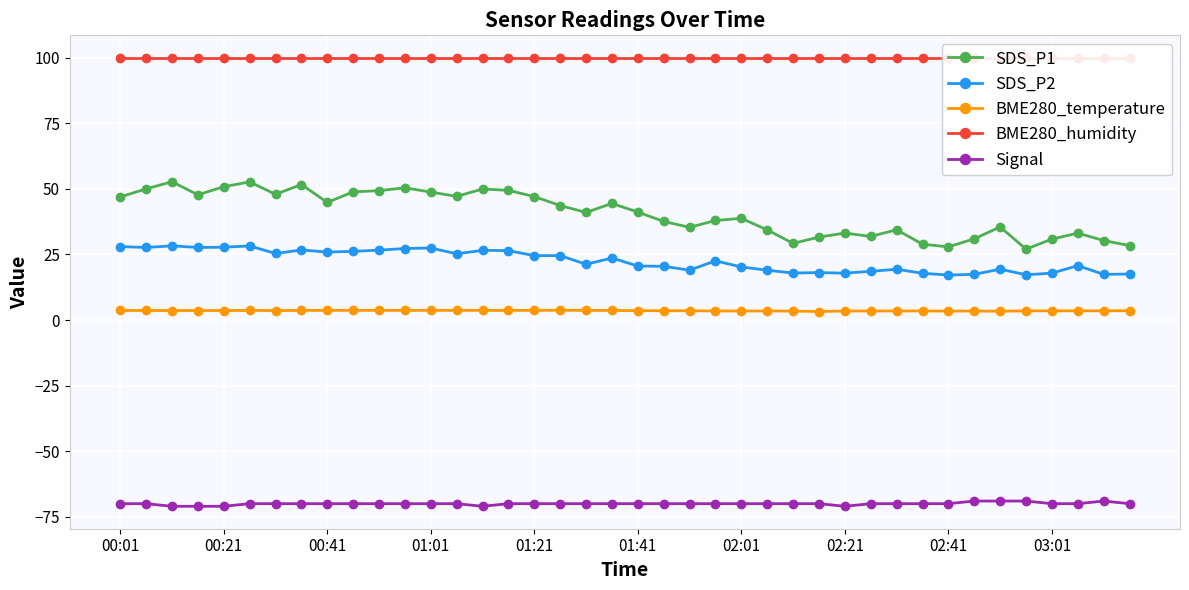

Is this an area chart (filled region under the line)?

No